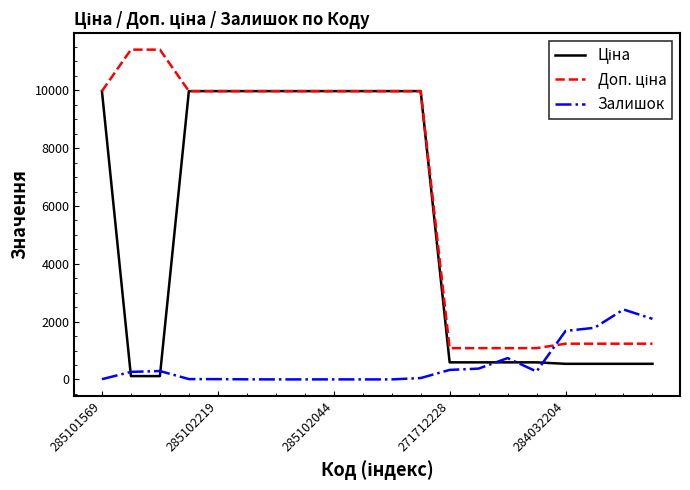

What is the highest value of the Залишок series?

2419.0